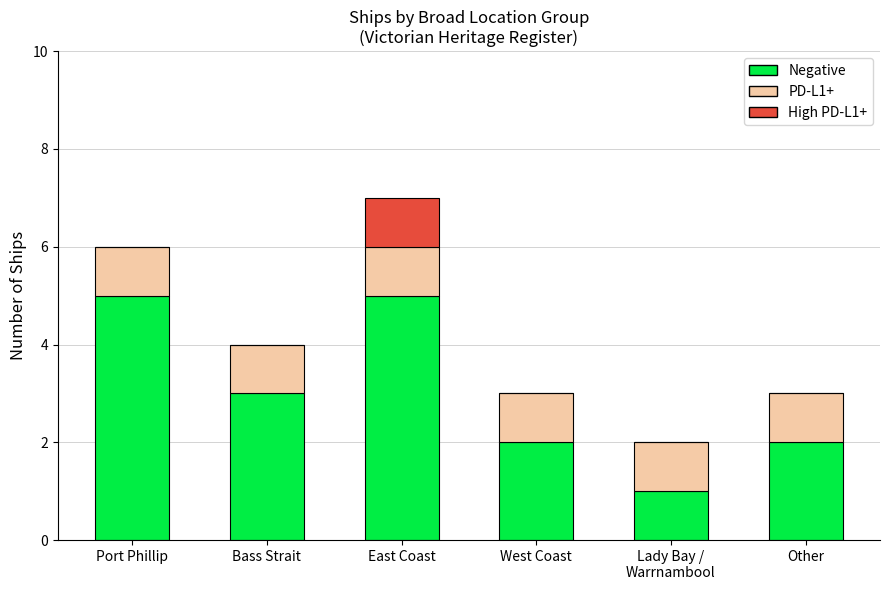

What is the total value across all series at Bass Strait?

4